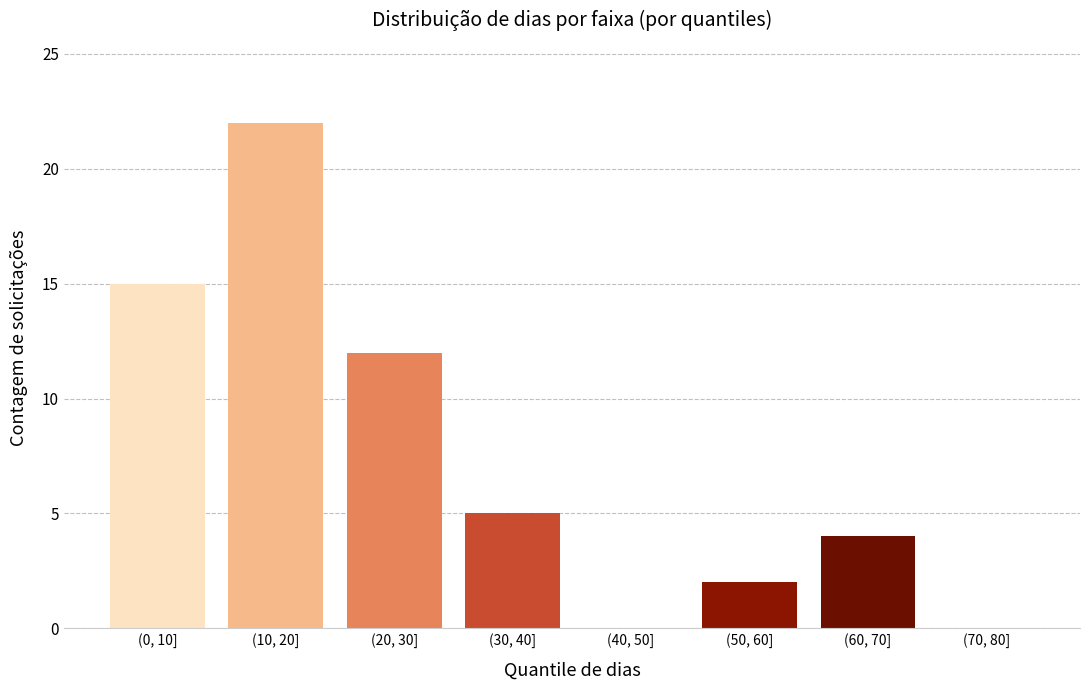

Reading left to right, transcribe all the data shown in this chart.

(0, 10]=15	(10, 20]=22	(20, 30]=12	(30, 40]=5	(40, 50]=0	(50, 60]=2	(60, 70]=4	(70, 80]=0